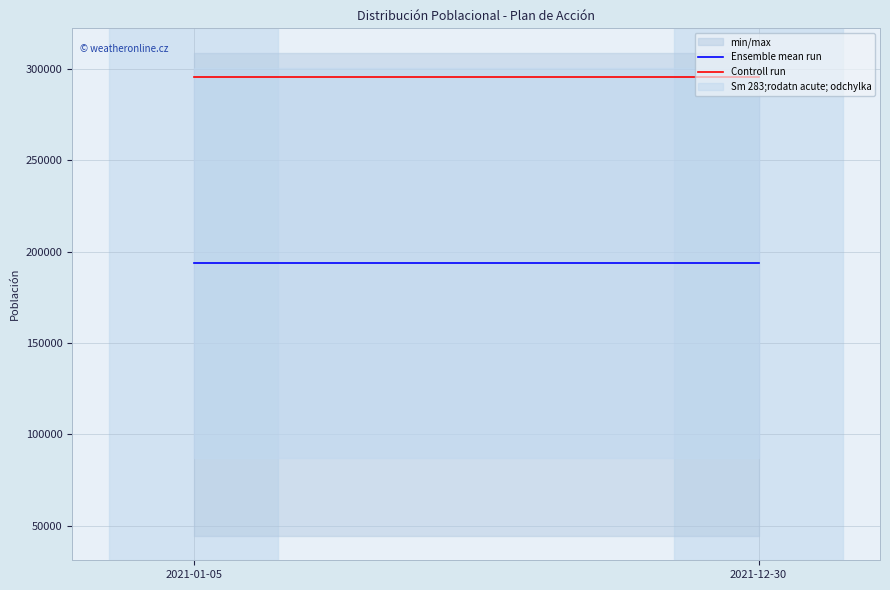

Reading left to right, transcribe all the data shown in this chart.

Ensemble mean run: 193850.7	193850.7
Controll run: 295972.0	295972.0